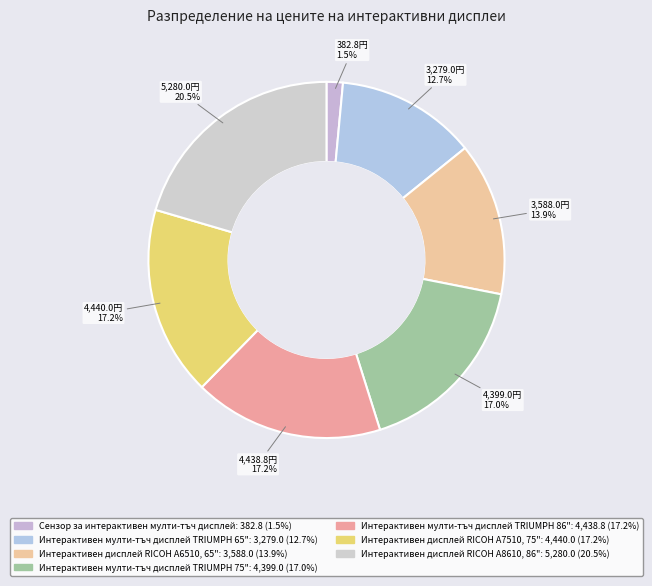

How many segments does this pie chart have?

7